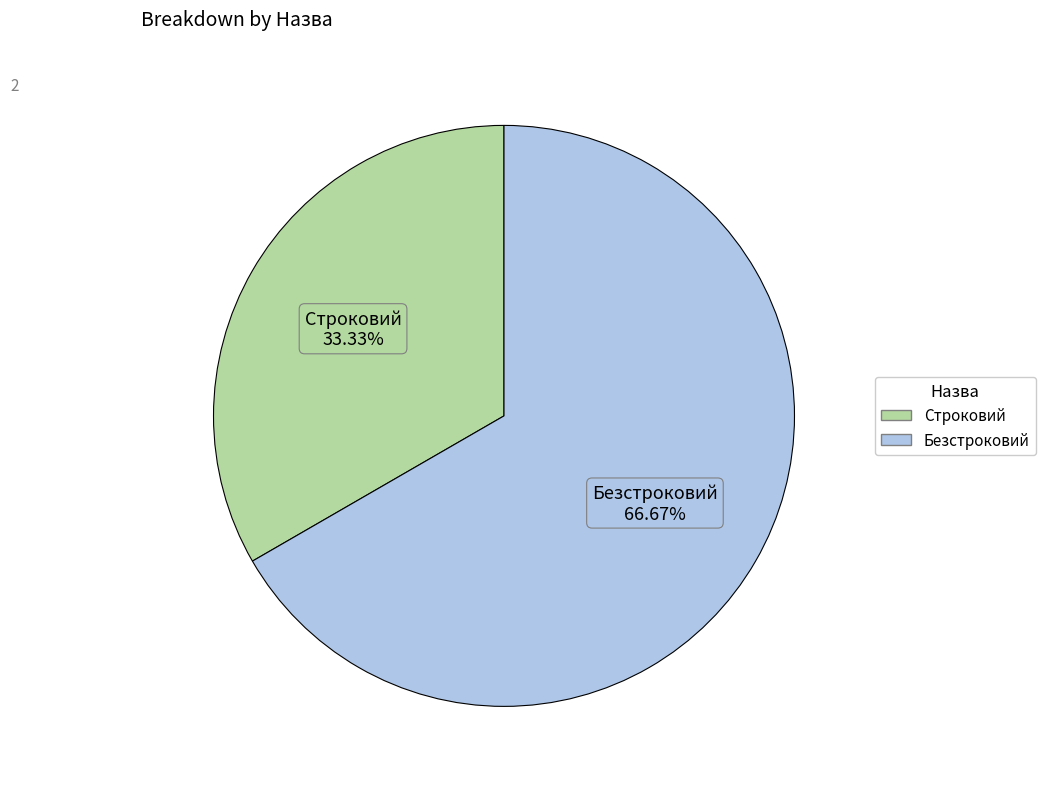

Count the number of slices in the pie.

2